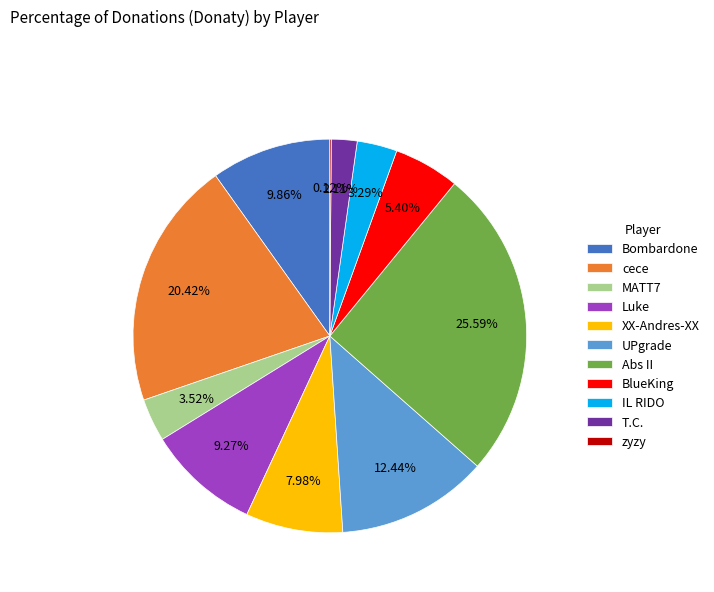

True or false: Bombardone accounts for 20% of the total.

False